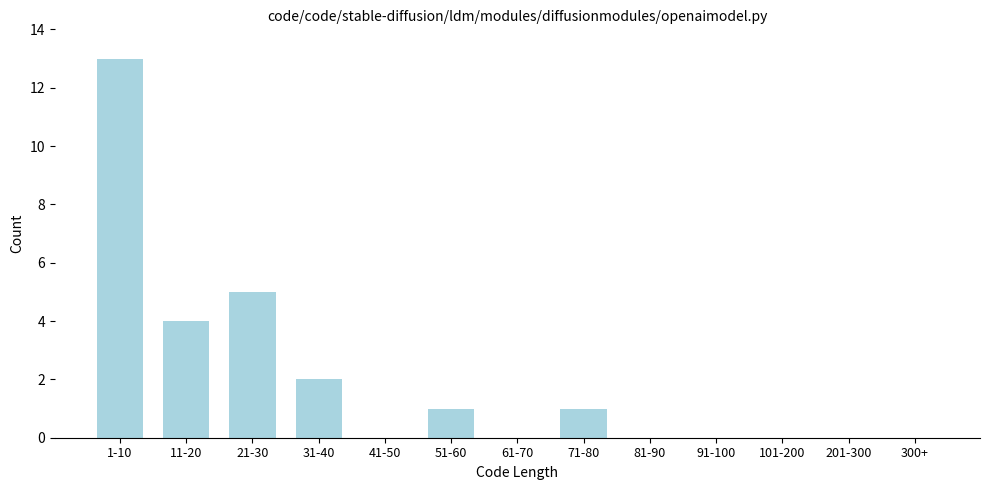

Reading right to left, transcribe all the data shown in this chart.

300+=0	201-300=0	101-200=0	91-100=0	81-90=0	71-80=1	61-70=0	51-60=1	41-50=0	31-40=2	21-30=5	11-20=4	1-10=13